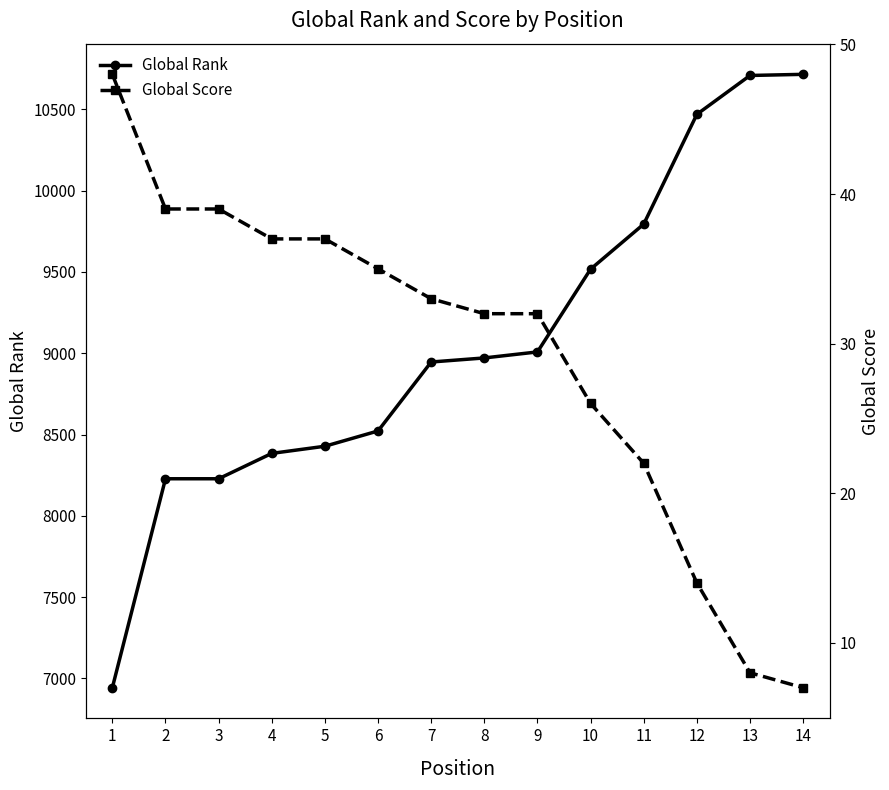

Read the Global Rank value at 6.

8522